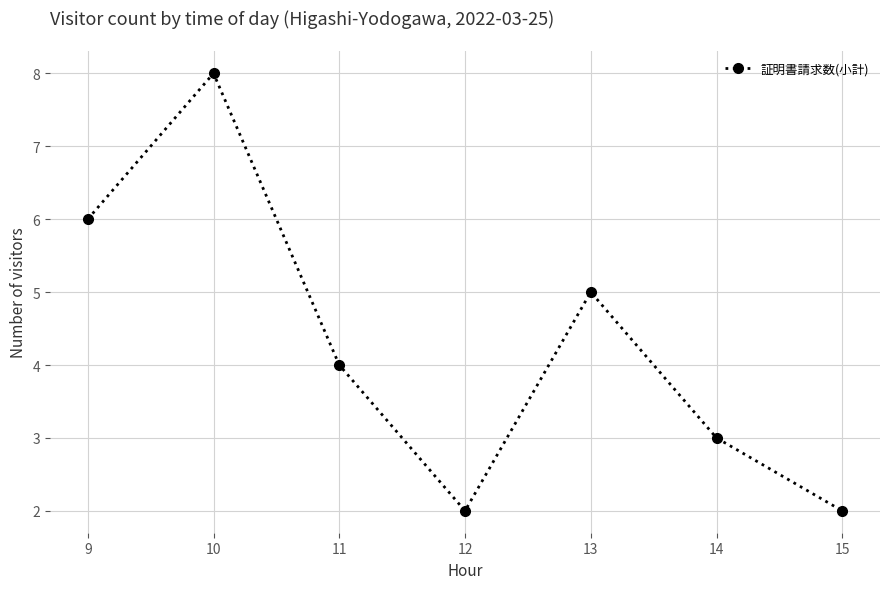

What is the change in value from 9 to 11?

-2